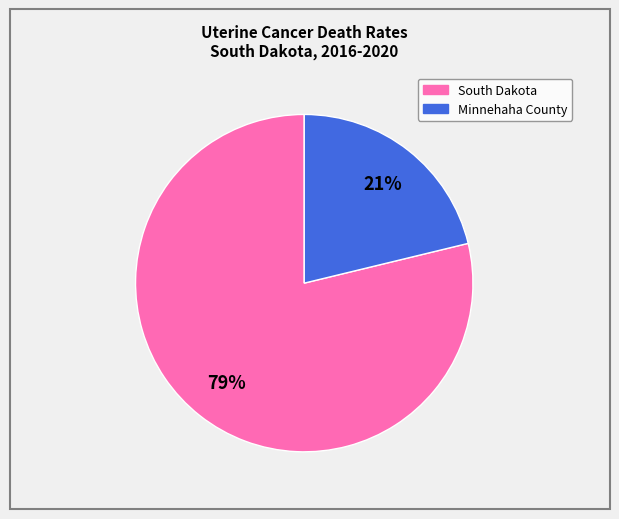

The Minnehaha County slice represents 21% of the pie. True or false?

True